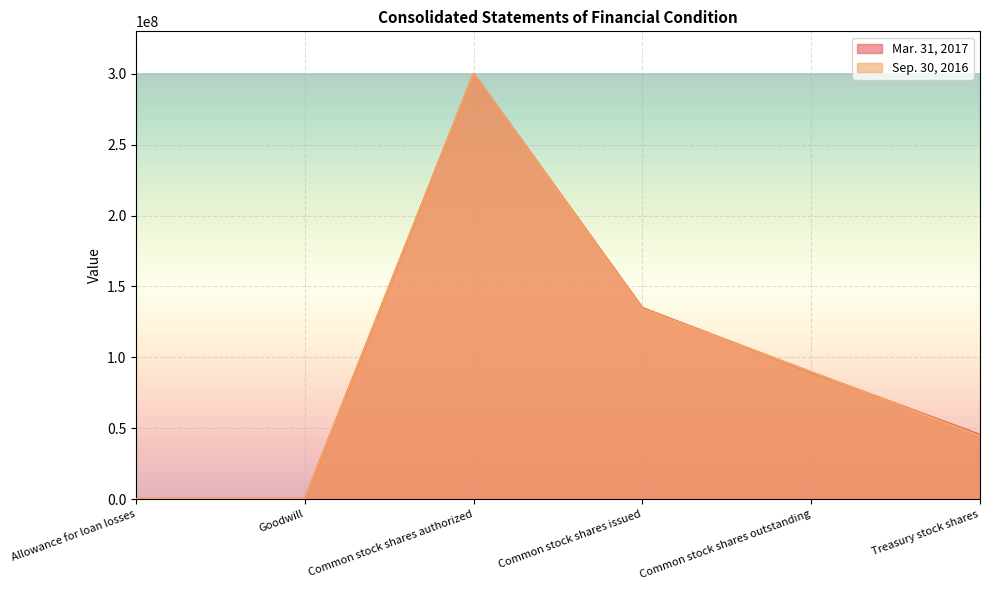

What is the value of the Sep. 30, 2016 point at the 1st from the left?

113494